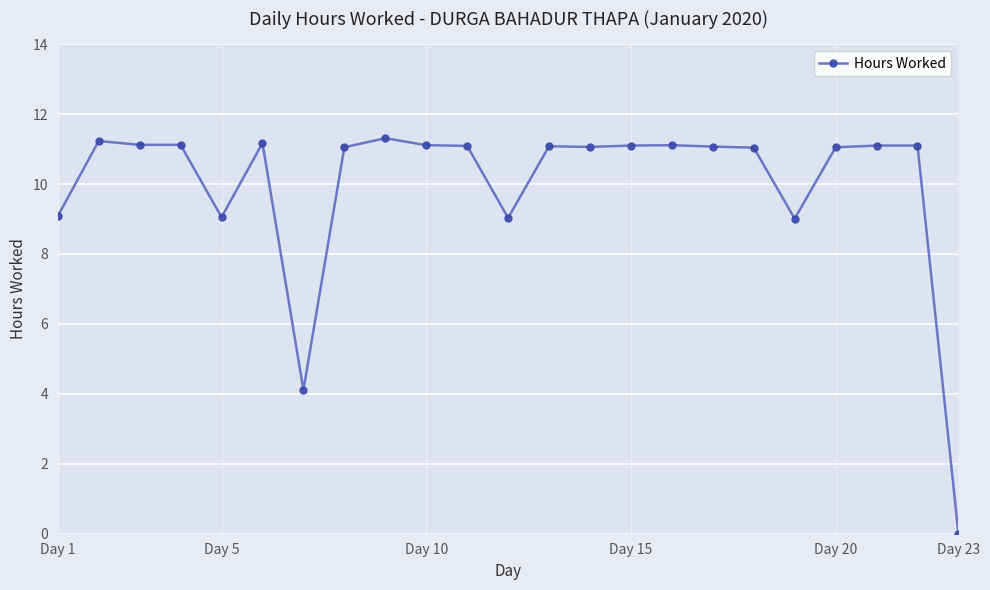

What is the difference between the maximum and minimum values?

11.3